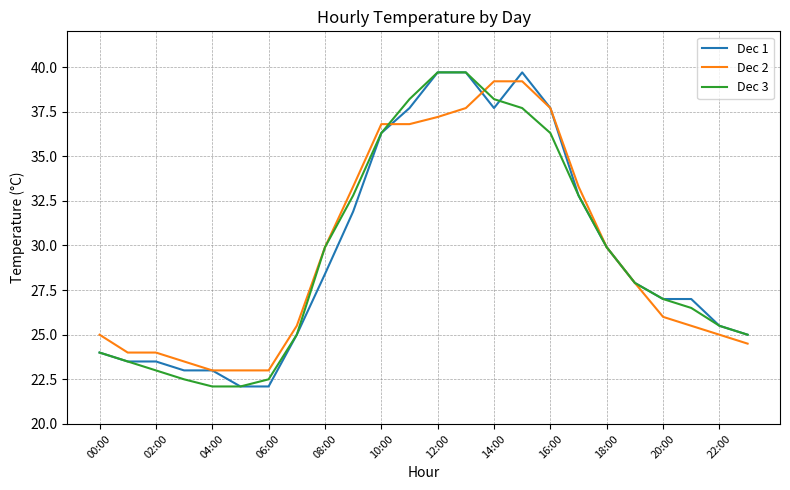

What is the lowest value of the Dec 1 series?

22.1